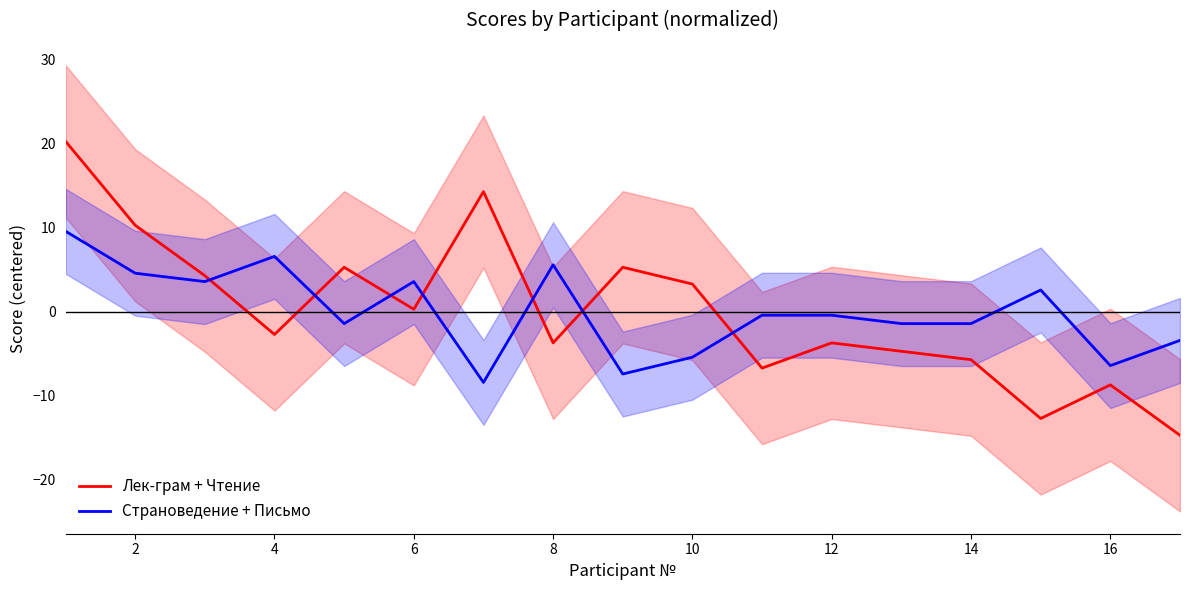

Reading right to left, what are all the values shown in this chart?

Лек-грам + Чтение: -14.7	-8.7	-12.7	-5.7	-4.7	-3.7	-6.7	3.3	5.3	-3.7	14.3	0.3	5.3	-2.7	4.3	10.3	20.3
Страноведение + Письмо: -3.4	-6.4	2.6	-1.4	-1.4	-0.4	-0.4	-5.4	-7.4	5.6	-8.4	3.6	-1.4	6.6	3.6	4.6	9.6